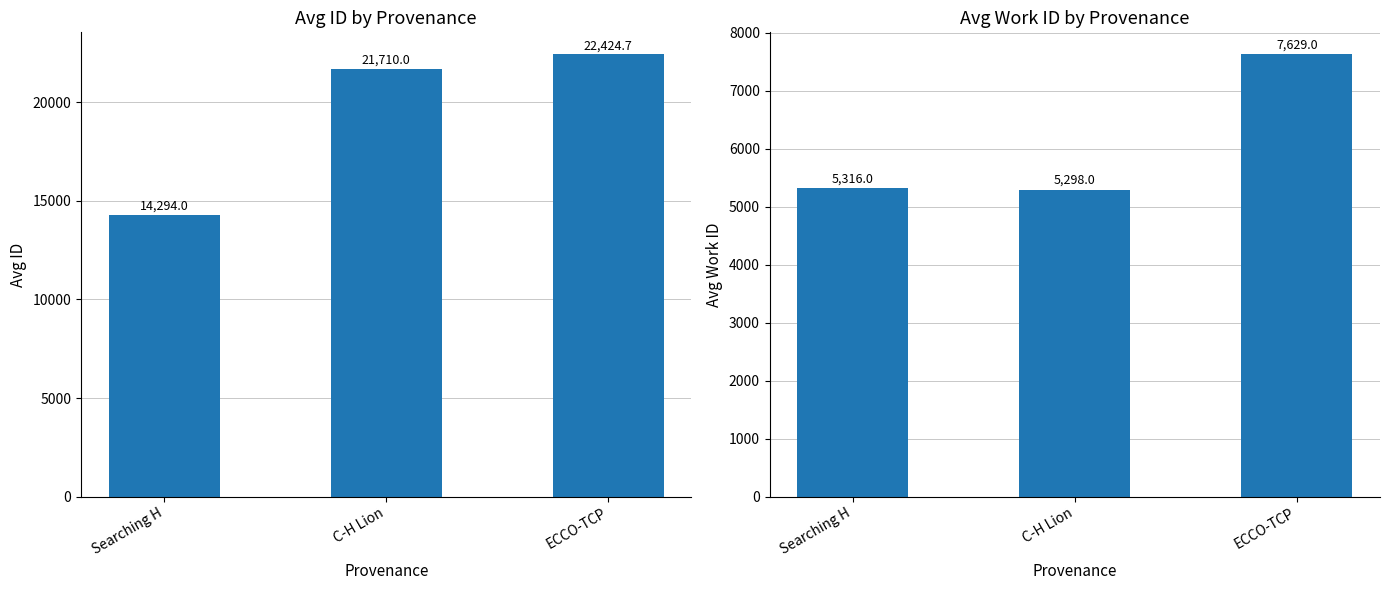

What are all the series names shown in the legend?

avg_id, avg_work_id